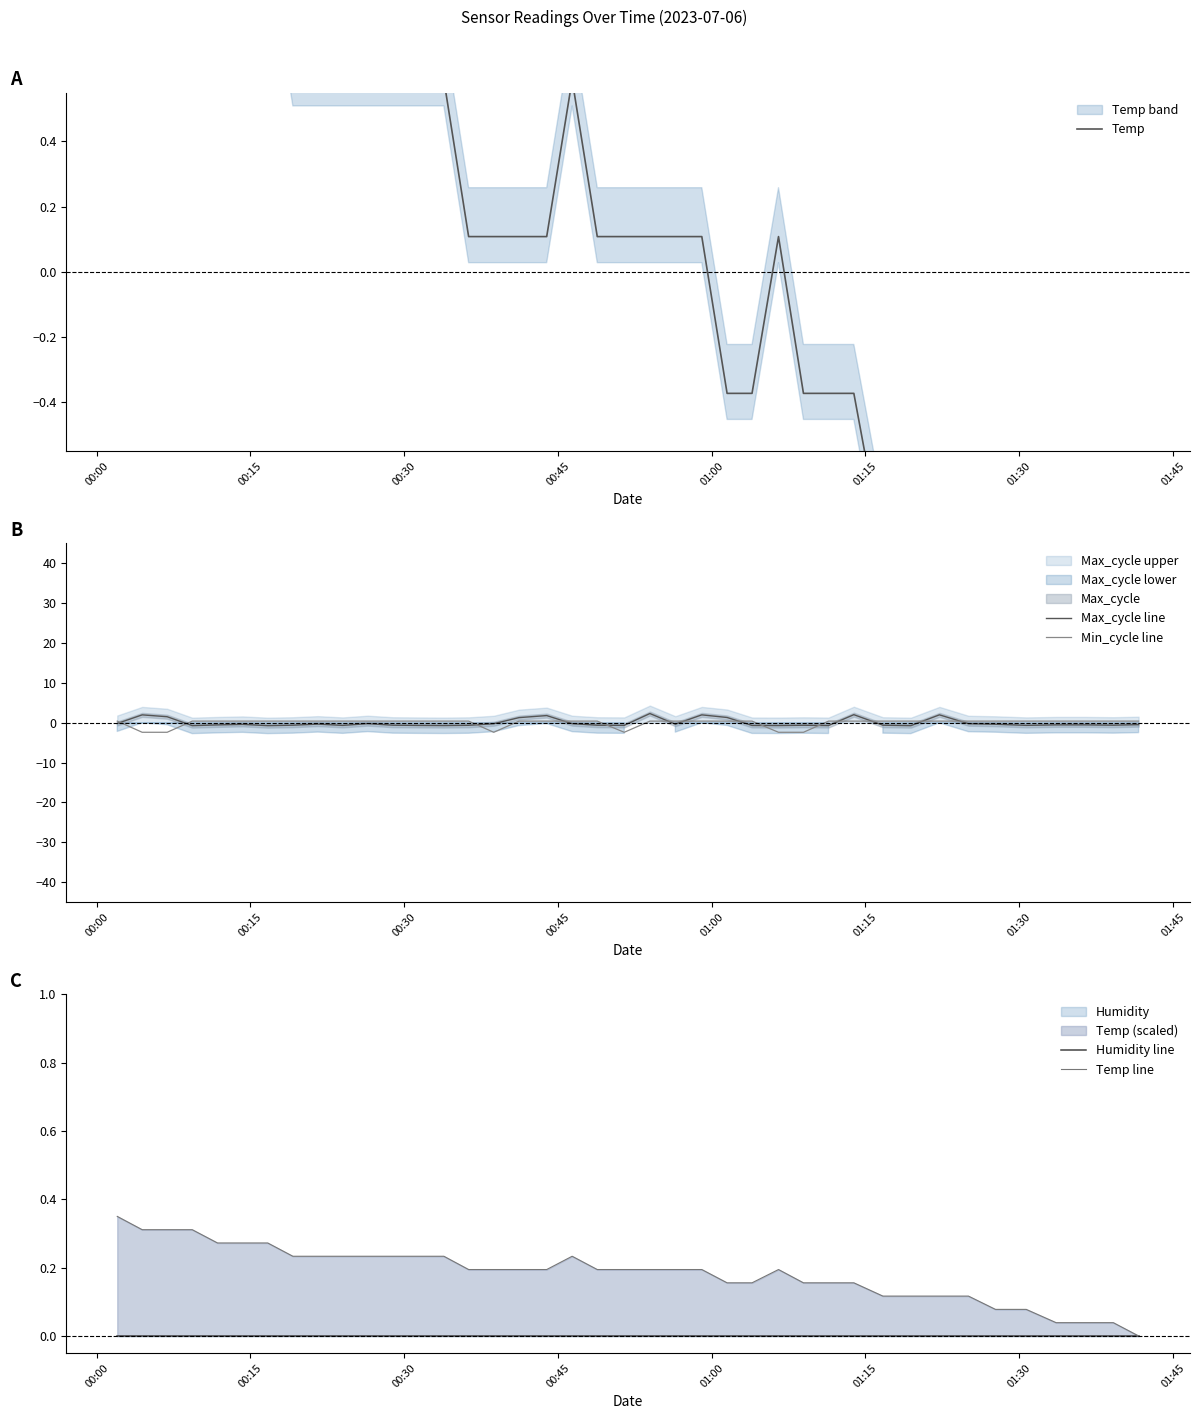

What is the lowest value of the Min_cycle line series?

-2.4